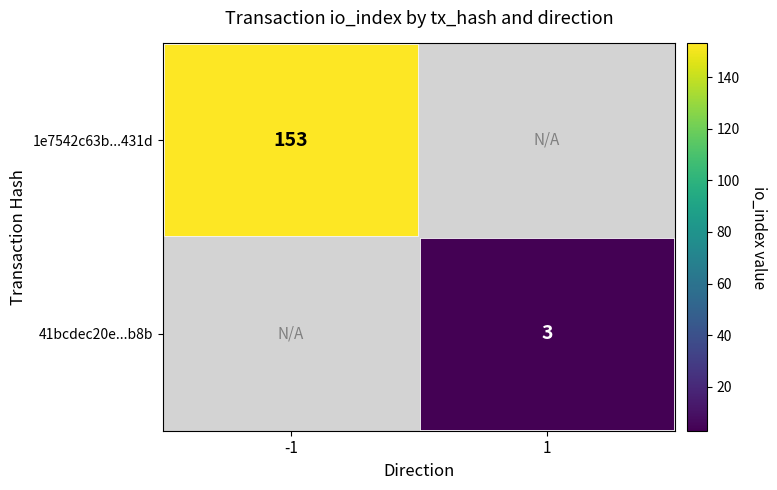

True or false: 41bcdec20e...b8b has a value of 1 at 1.

False